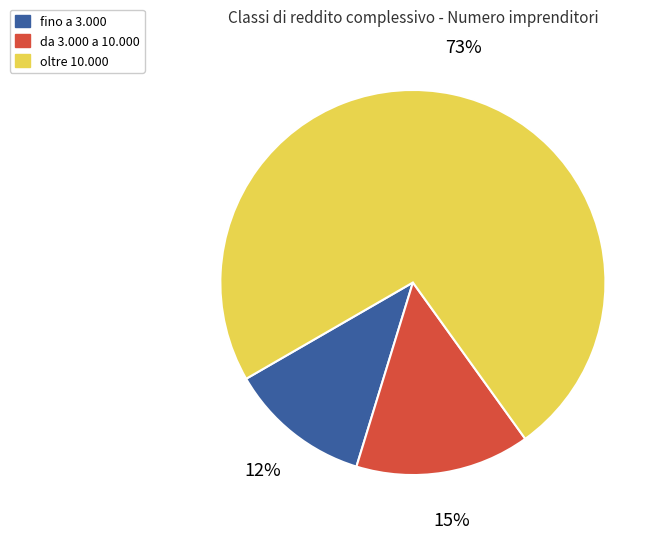

To the nearest percent, what is the average slice percentage?

33%